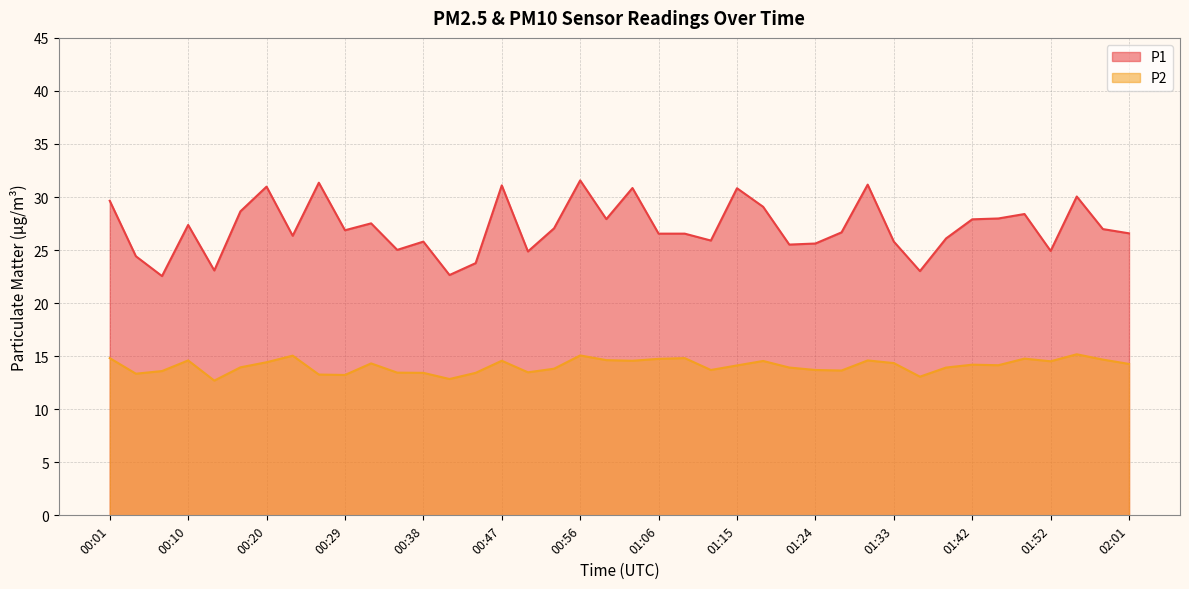

Rank the series by their average value, from highest to lowest.

P1, P2